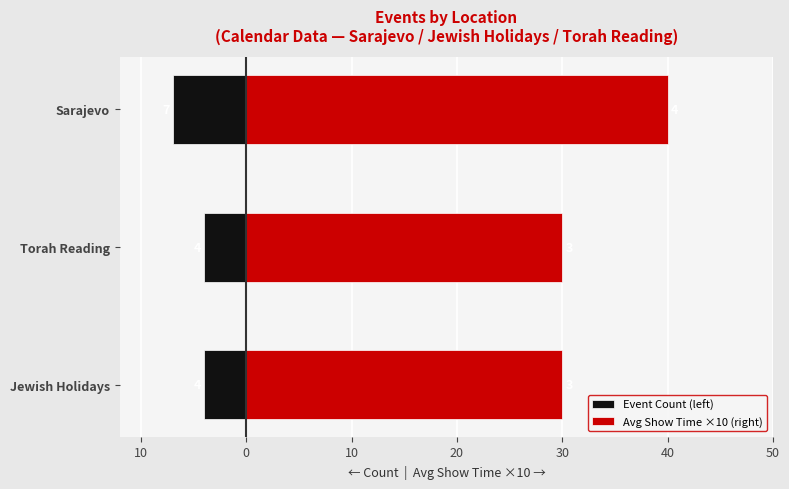

True or false: Avg Show Time ×10 (right) has a value of 69 at Sarajevo.

False